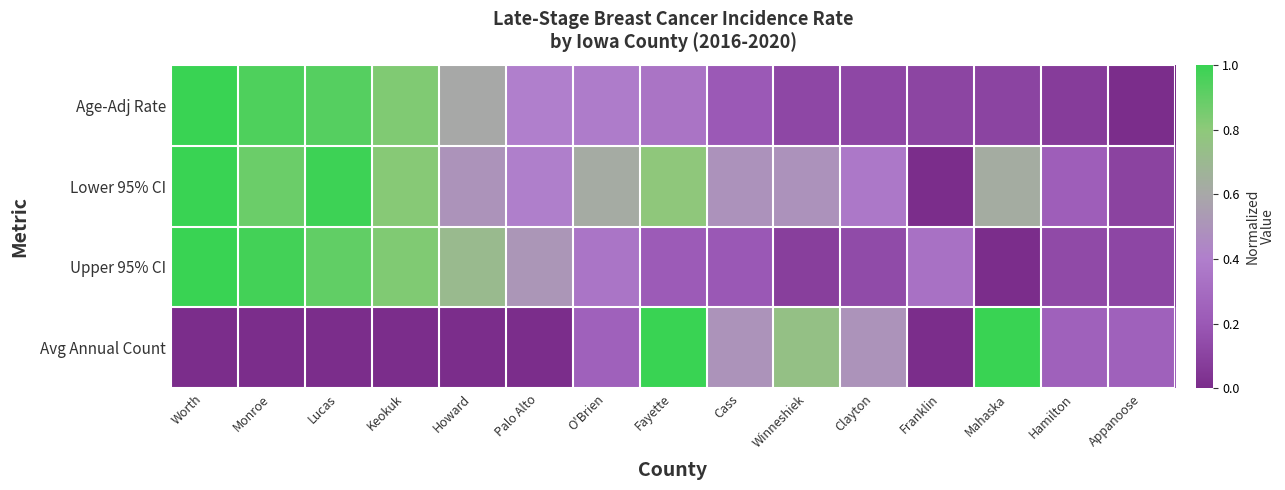

Reading left to right, what are all the values shown in this chart?

Age-Adj Rate: Worth=1.0	Monroe=0.9	Lucas=0.9	Keokuk=0.8	Howard=0.6	Palo Alto=0.4	O'Brien=0.4	Fayette=0.3	Cass=0.2	Winneshiek=0.1	Clayton=0.1	Franklin=0.1	Mahaska=0.1	Hamilton=0.1	Appanoose=0.0
Lower 95% CI: Worth=1.0	Monroe=0.9	Lucas=1.0	Keokuk=0.8	Howard=0.5	Palo Alto=0.4	O'Brien=0.6	Fayette=0.8	Cass=0.5	Winneshiek=0.5	Clayton=0.4	Franklin=0.0	Mahaska=0.6	Hamilton=0.2	Appanoose=0.1
Upper 95% CI: Worth=1.0	Monroe=1.0	Lucas=0.9	Keokuk=0.8	Howard=0.7	Palo Alto=0.5	O'Brien=0.3	Fayette=0.2	Cass=0.2	Winneshiek=0.1	Clayton=0.1	Franklin=0.3	Mahaska=0.0	Hamilton=0.1	Appanoose=0.1
Avg Annual Count: Worth=0.0	Monroe=0.0	Lucas=0.0	Keokuk=0.0	Howard=0.0	Palo Alto=0.0	O'Brien=0.2	Fayette=1.0	Cass=0.5	Winneshiek=0.7	Clayton=0.5	Franklin=0.0	Mahaska=1.0	Hamilton=0.2	Appanoose=0.2